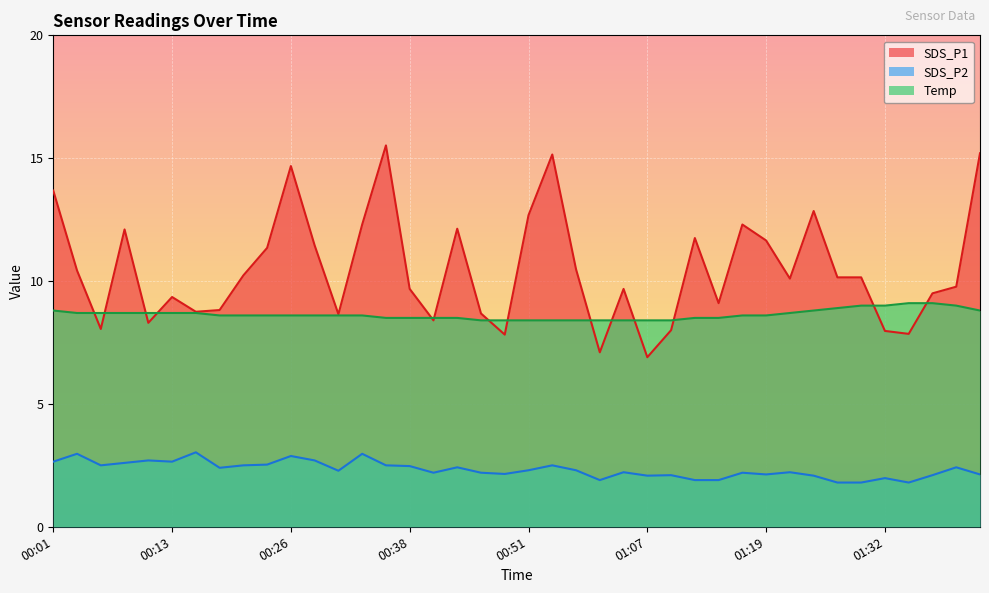

At which label is SDS_P2 closest to 2?

01:32